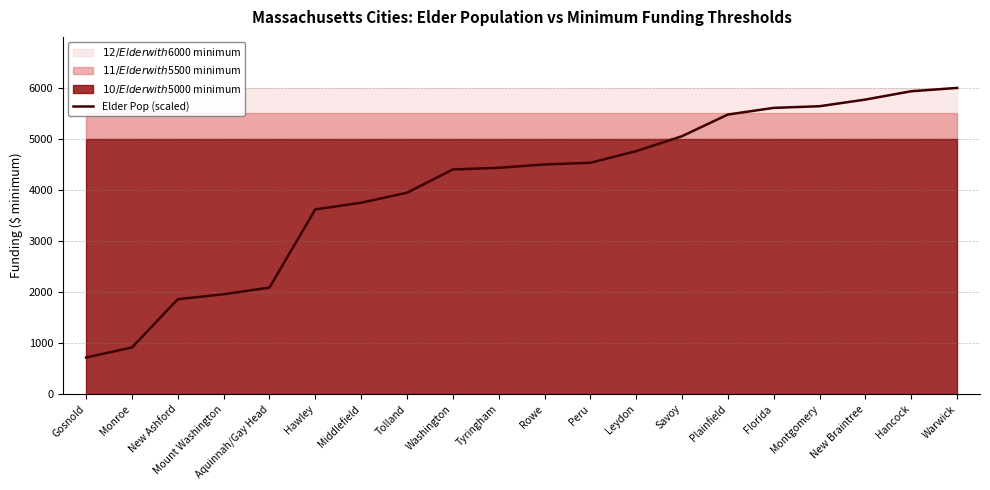

What is the sum of all values?

80967.4